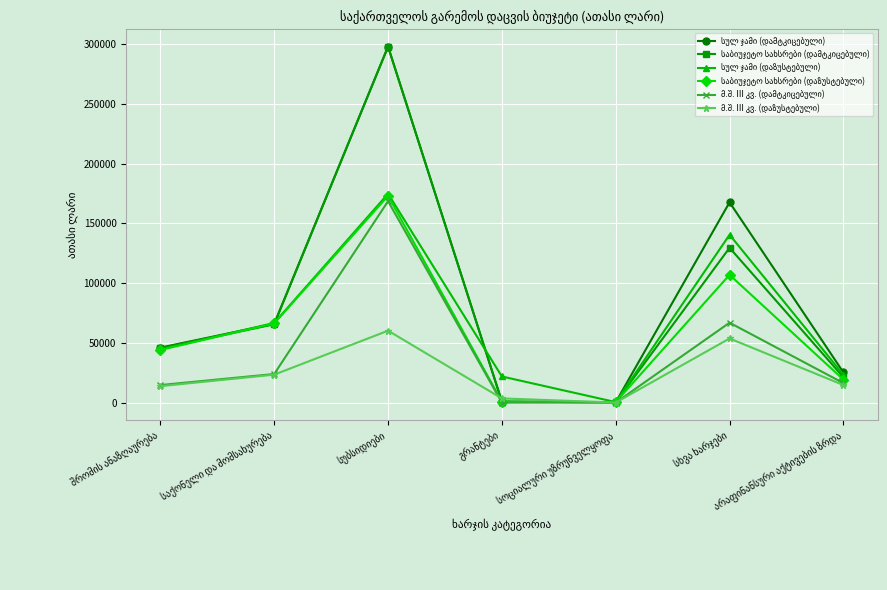

What is the greatest value displayed?

297703.1